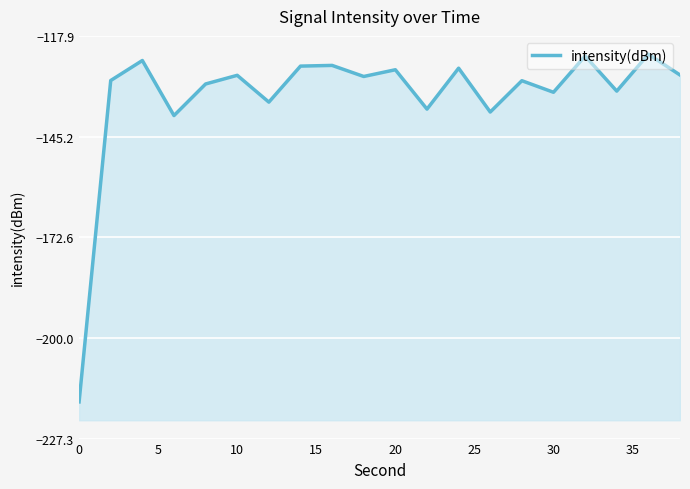

What is the approximate value at 35?

-126.1